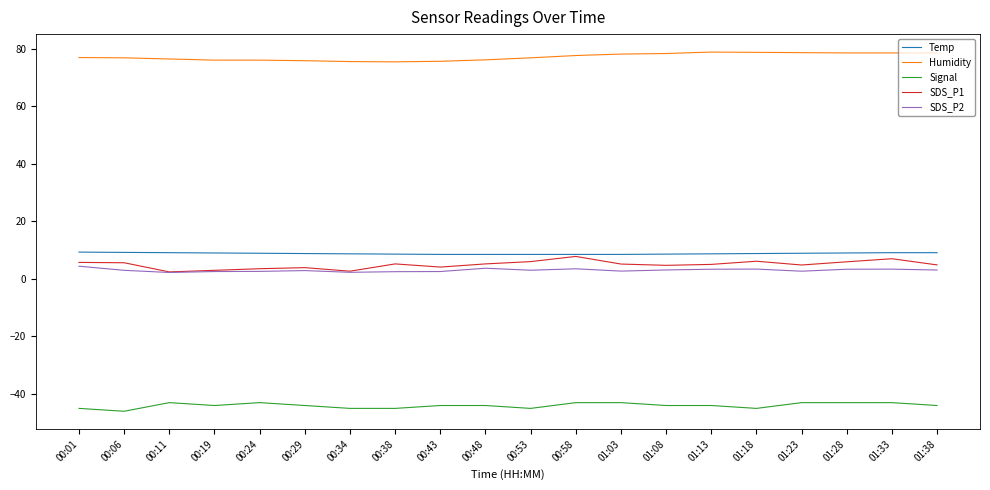

True or false: SDS_P2 has a value of 3.7 at 00:48.

True